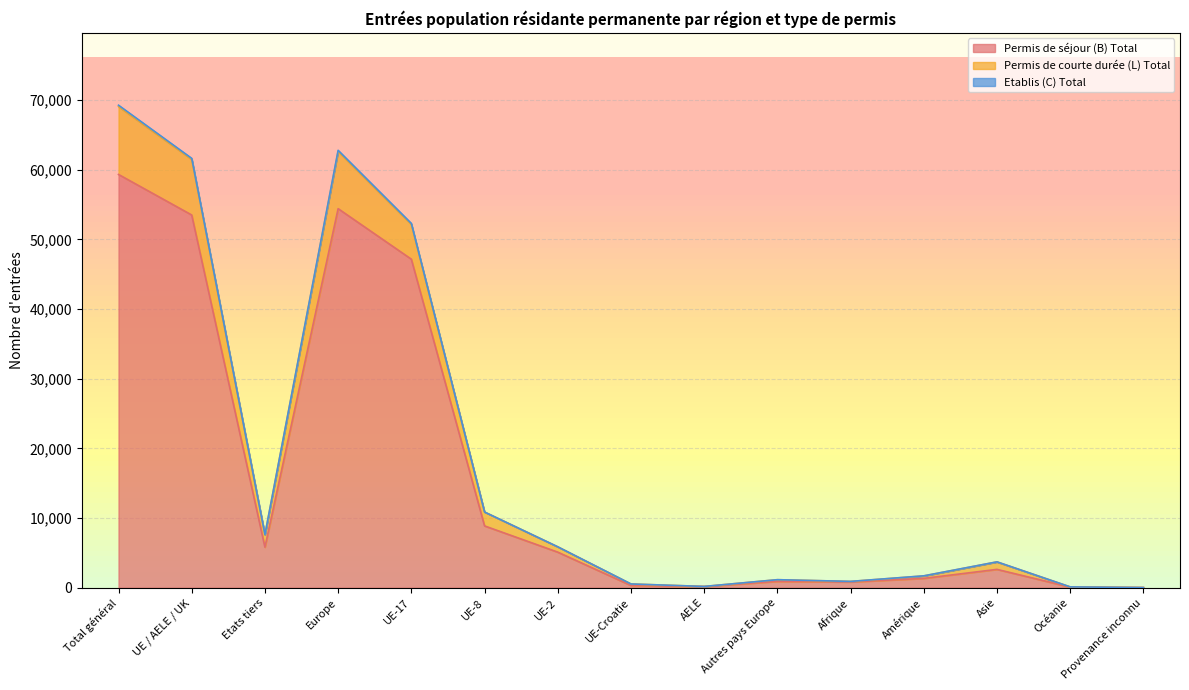

Count the number of categories in the chart.

15